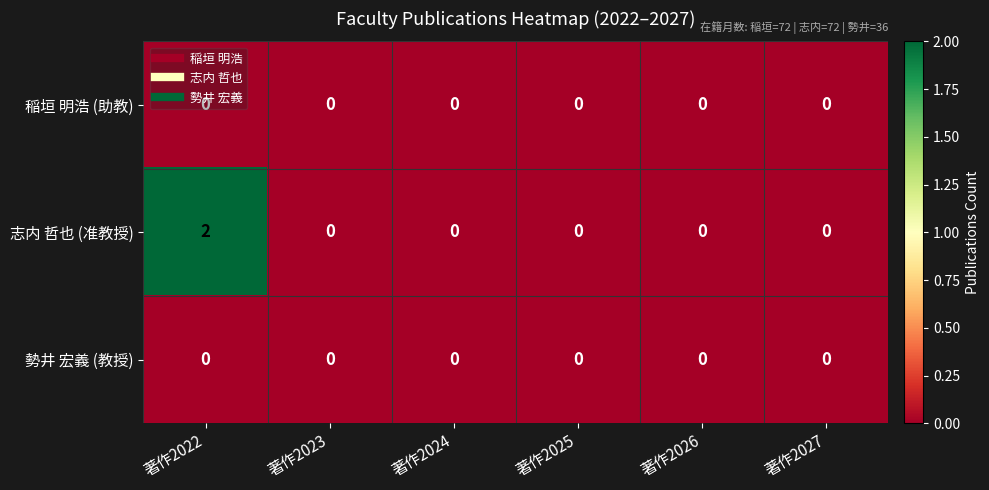

The value of 志内 哲也 (准教授) at 著作2024 is 1. True or false?

False